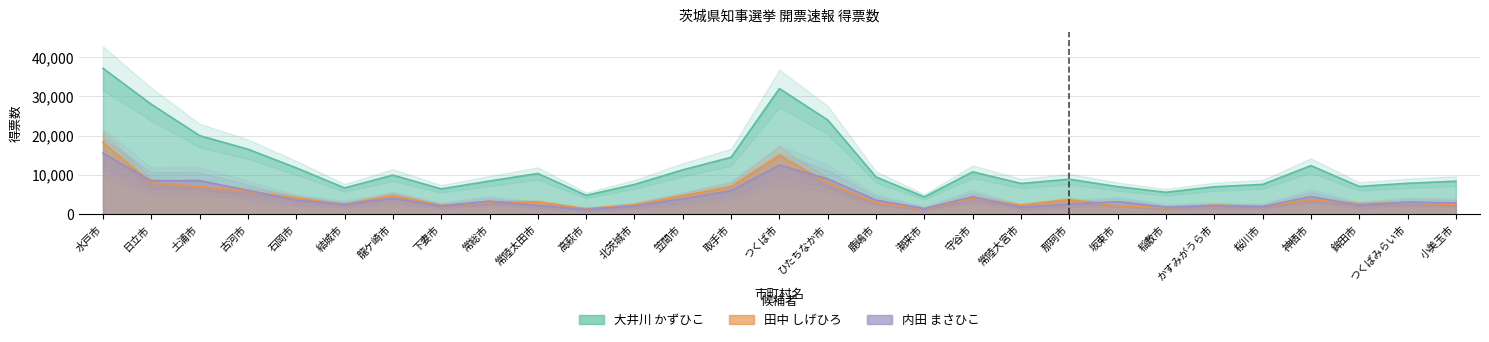

What is the difference between the 大井川 かずひこ values at 笠間市 and 常陸太田市?

918